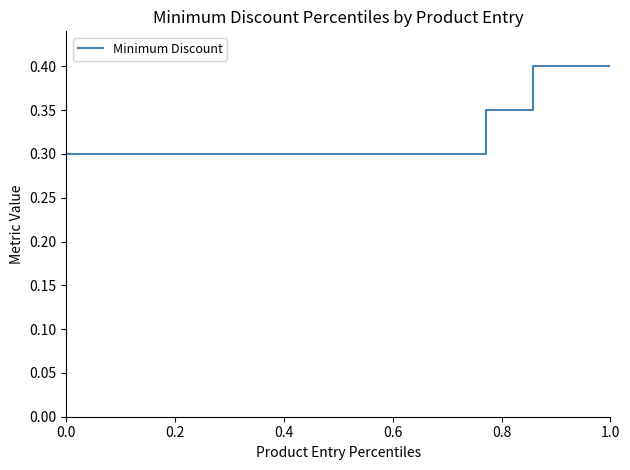

What is the greatest value displayed?

0.4